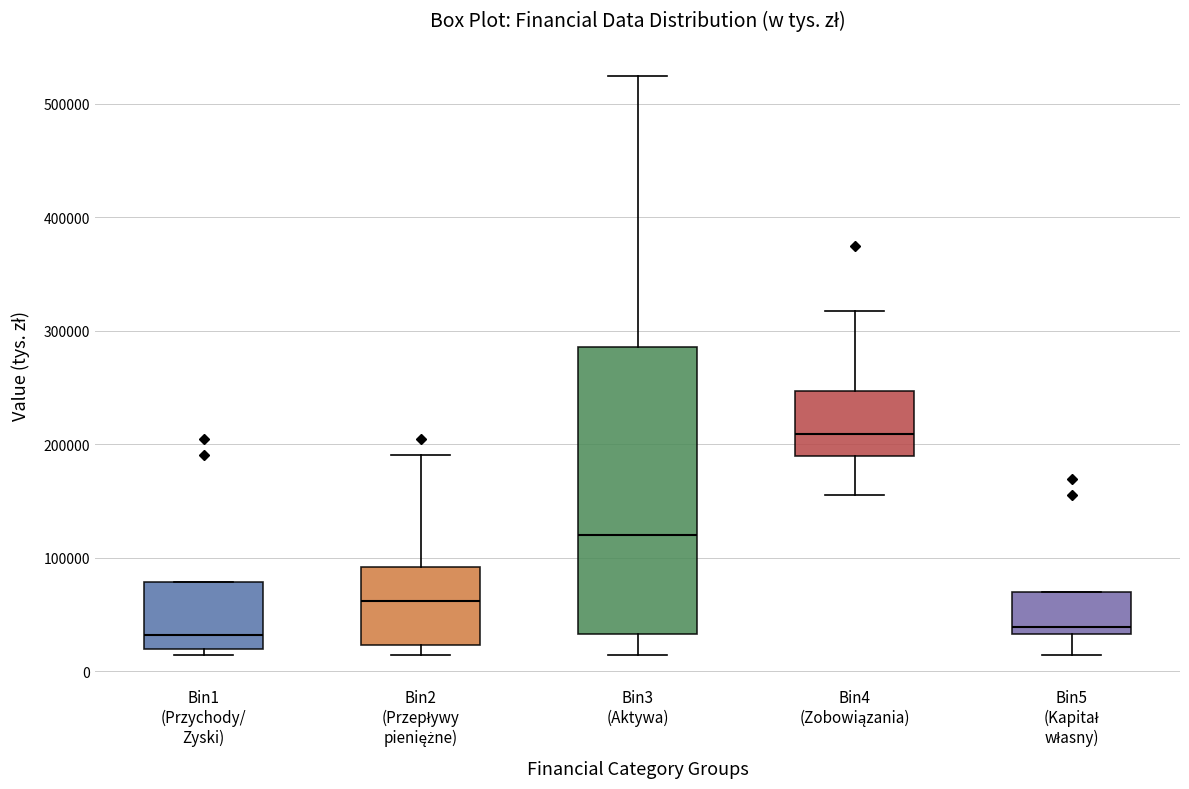

Reading left to right, transcribe this box plot: for each box, give where its median line is, the range the box spans, and where its two whiskers end, as read against the y-axis. The values are not printed on the chart, so give them approximately, as read against the axis.

Bin1 (Przychody/ Zyski): median 30000, box 20000 to 80000, whiskers 10000 to 80000
Bin2 (Przepływy pieniężne): median 60000, box 20000 to 90000, whiskers 10000 to 190000
Bin3 (Aktywa): median 120000, box 30000 to 290000, whiskers 10000 to 520000
Bin4 (Zobowiązania): median 210000, box 190000 to 250000, whiskers 160000 to 320000
Bin5 (Kapitał własny): median 40000, box 30000 to 70000, whiskers 10000 to 70000